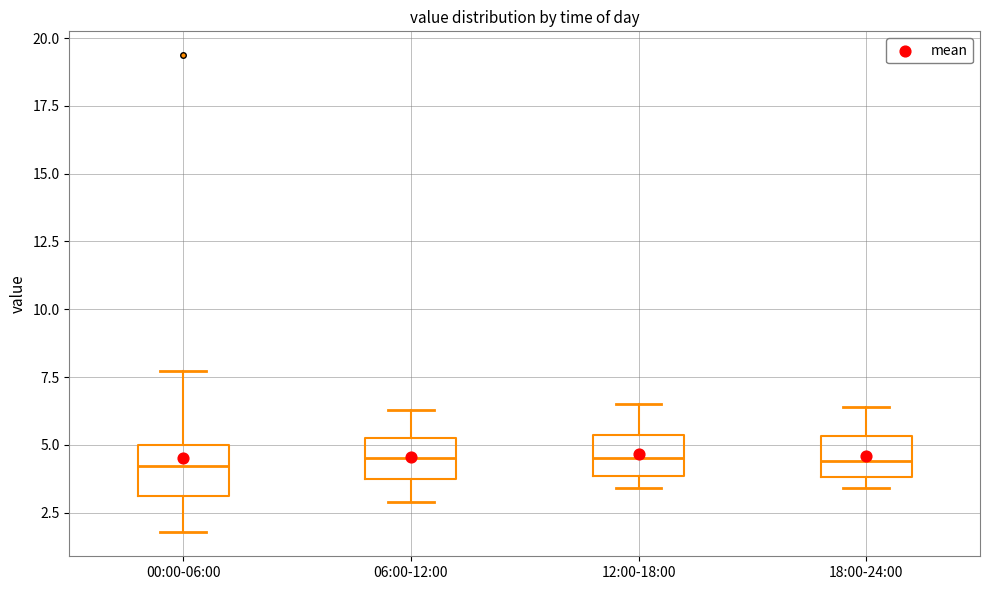

Reading left to right, transcribe this box plot: for each box, give where its median line is, the range the box spans, and where its two whiskers end, as read against the y-axis. The values are not printed on the chart, so give them approximately, as read against the axis.

00:00-06:00: median 4.0, box 3.0 to 5.0, whiskers 2.0 to 7.5
06:00-12:00: median 4.5, box 3.5 to 5.0, whiskers 3.0 to 6.5
12:00-18:00: median 4.5, box 4.0 to 5.5, whiskers 3.5 to 6.5
18:00-24:00: median 4.5, box 4.0 to 5.5, whiskers 3.5 to 6.5